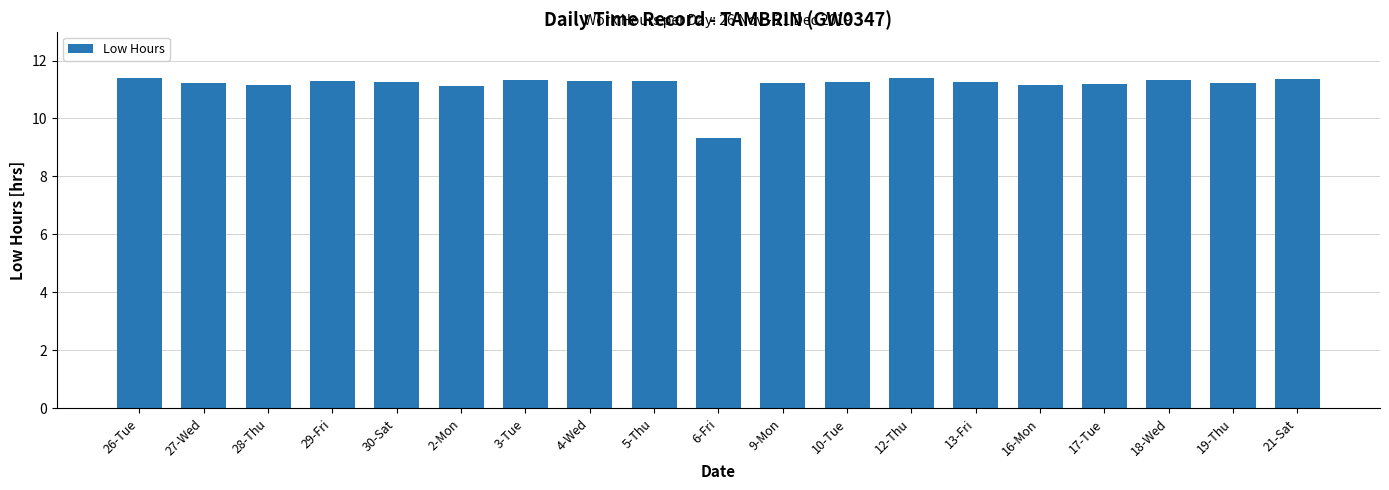

Count the number of data series in this chart.

1